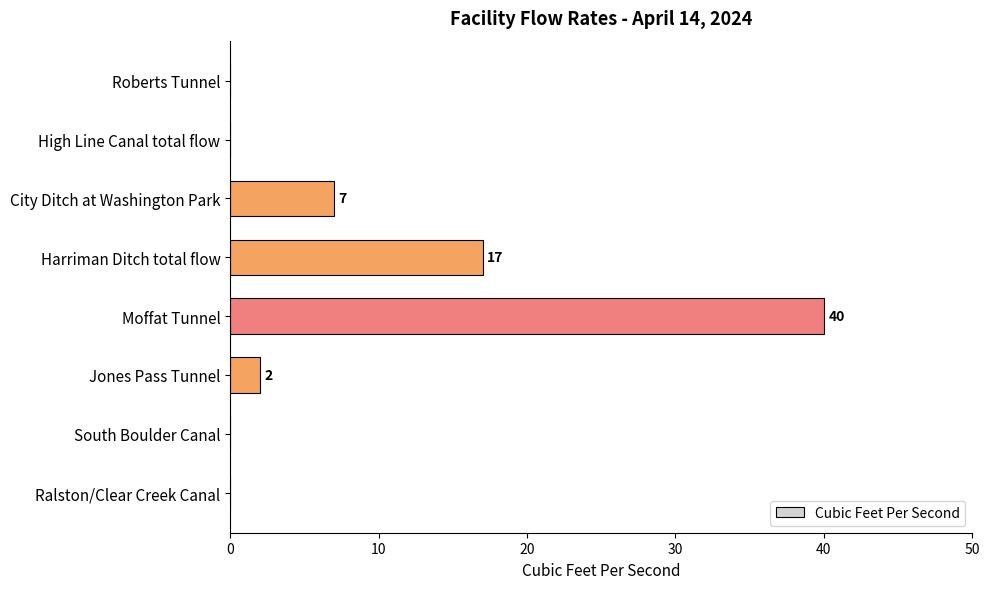

What is the maximum value shown in the chart?

40